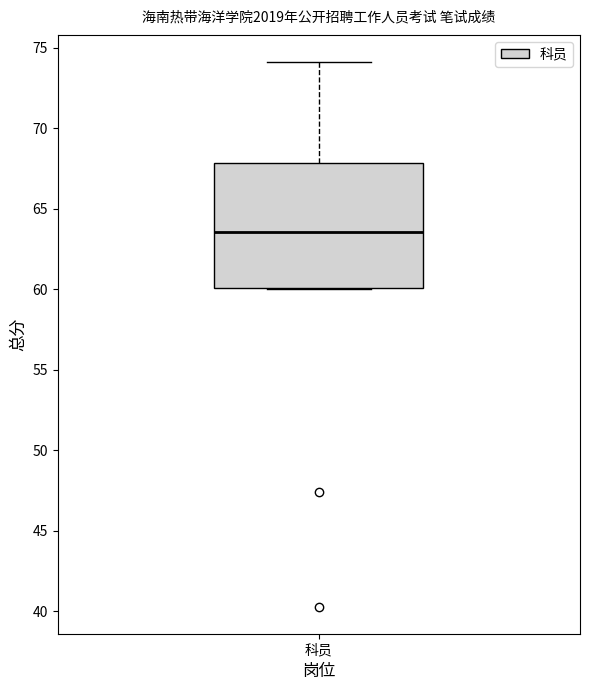

Transcribe this box plot: give where the median line is, the range the box spans, and where the two whiskers end, as read against the y-axis. The values are not printed on the chart, so give them approximately, as read against the axis.

median 63.5, box 60.0 to 68.0, whiskers 60.0 to 74.0